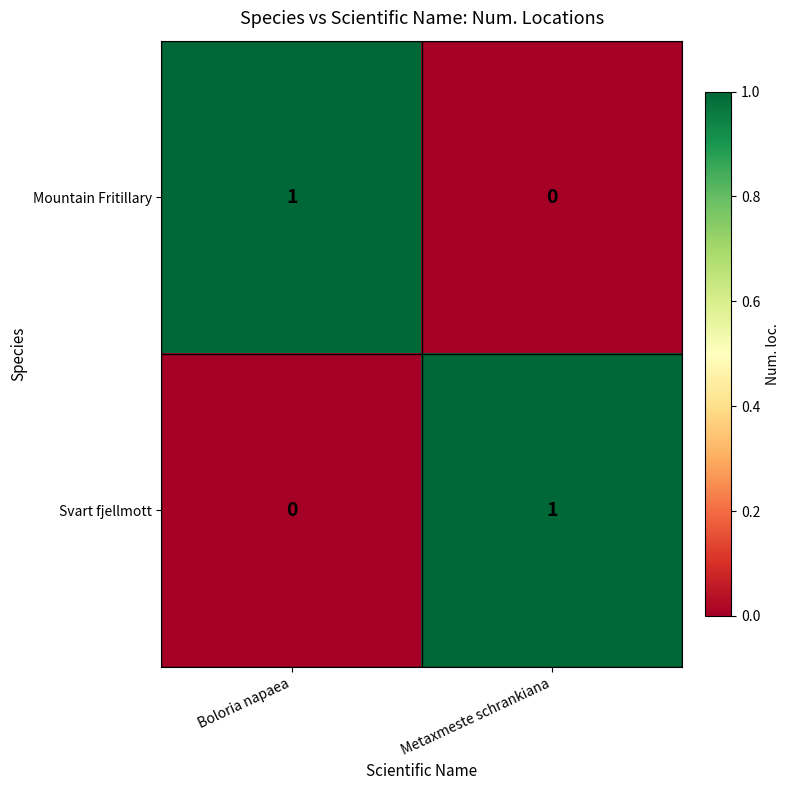

Which category has the lowest value in the Mountain Fritillary series?

Metaxmeste schrankiana